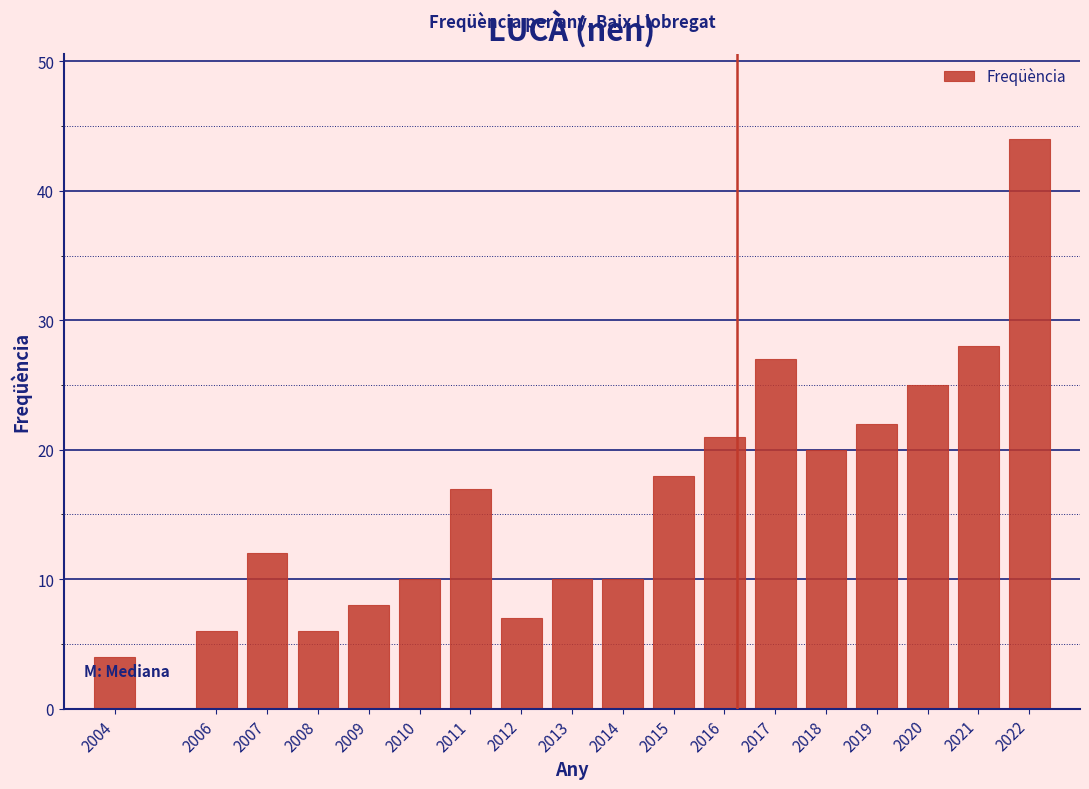

Reading right to left, list all the values displayed in this chart.

2022=44	2021=28	2020=25	2019=22	2018=20	2017=27	2016=21	2015=18	2014=10	2013=10	2012=7	2011=17	2010=10	2009=8	2008=6	2007=12	2006=6	2004=4